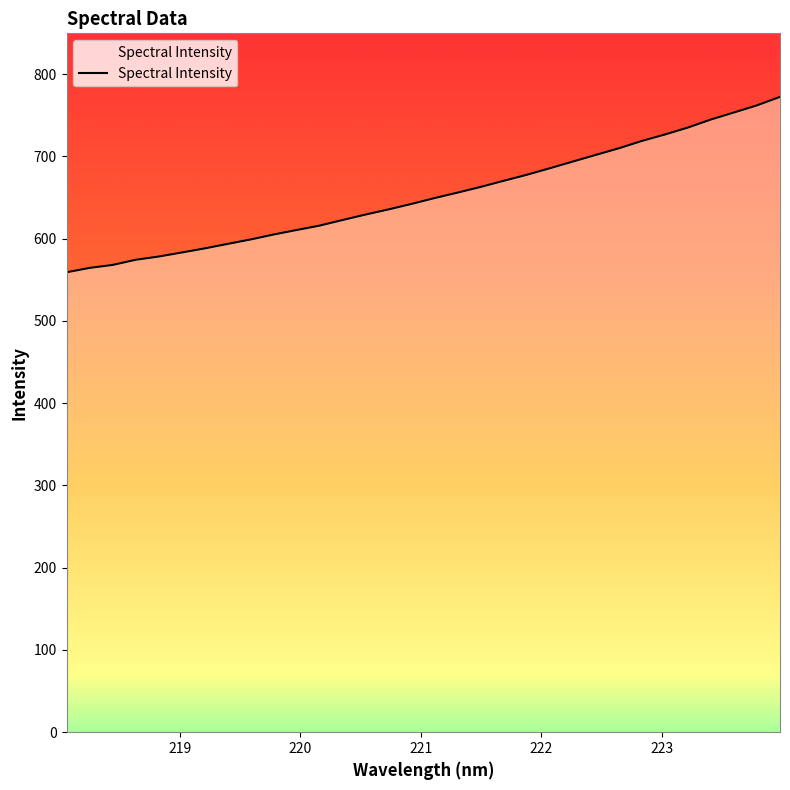

What is the maximum value shown in the chart?

772.3